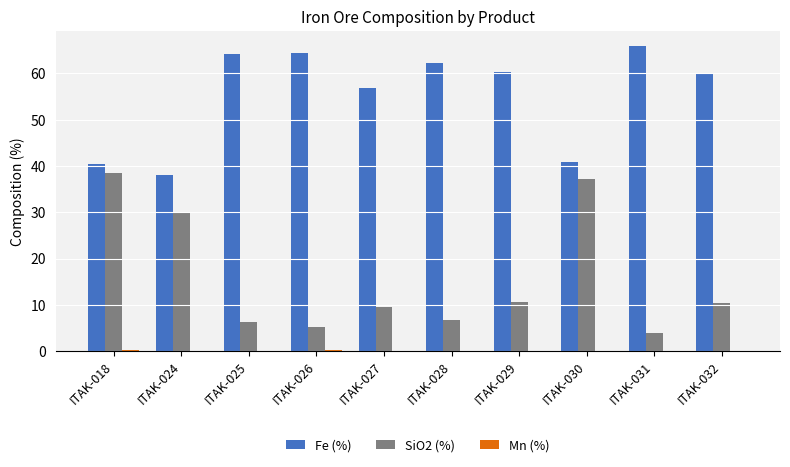

Is it true that SiO2 (%) equals 6.7 at ITAK-028?

True